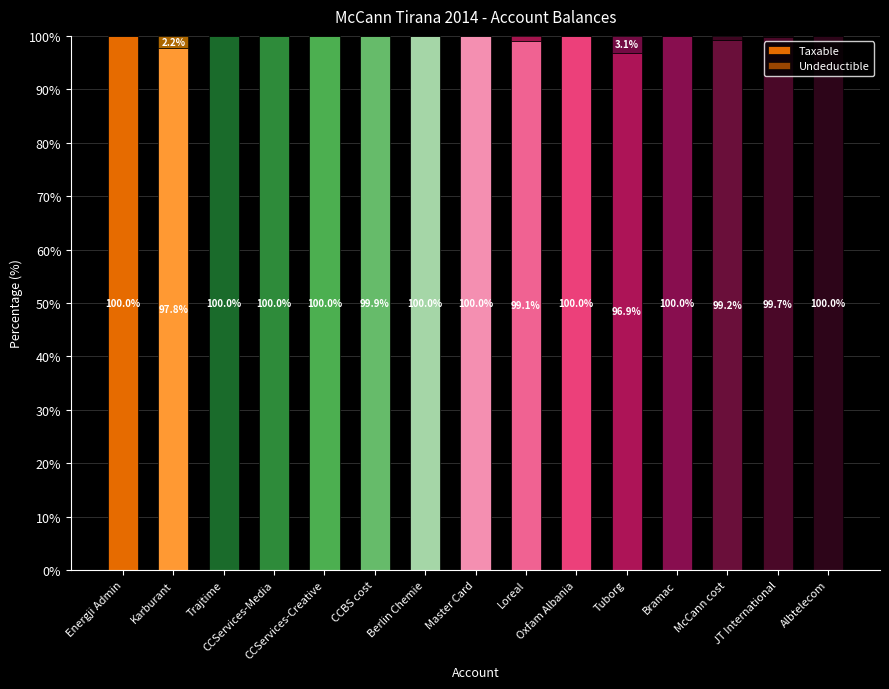

At how many categories does at least one series exceed 96?

15